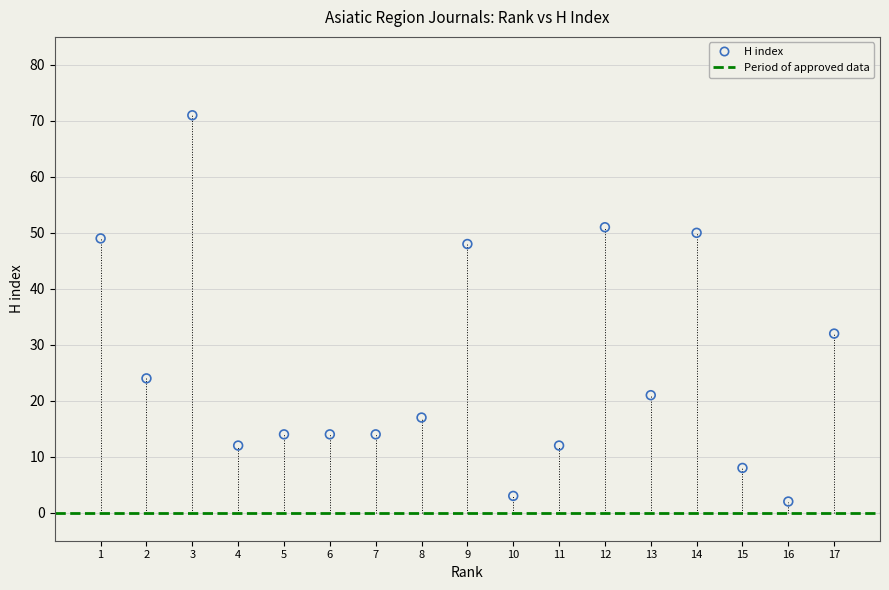

What is the range of X values (max minus min)?

16